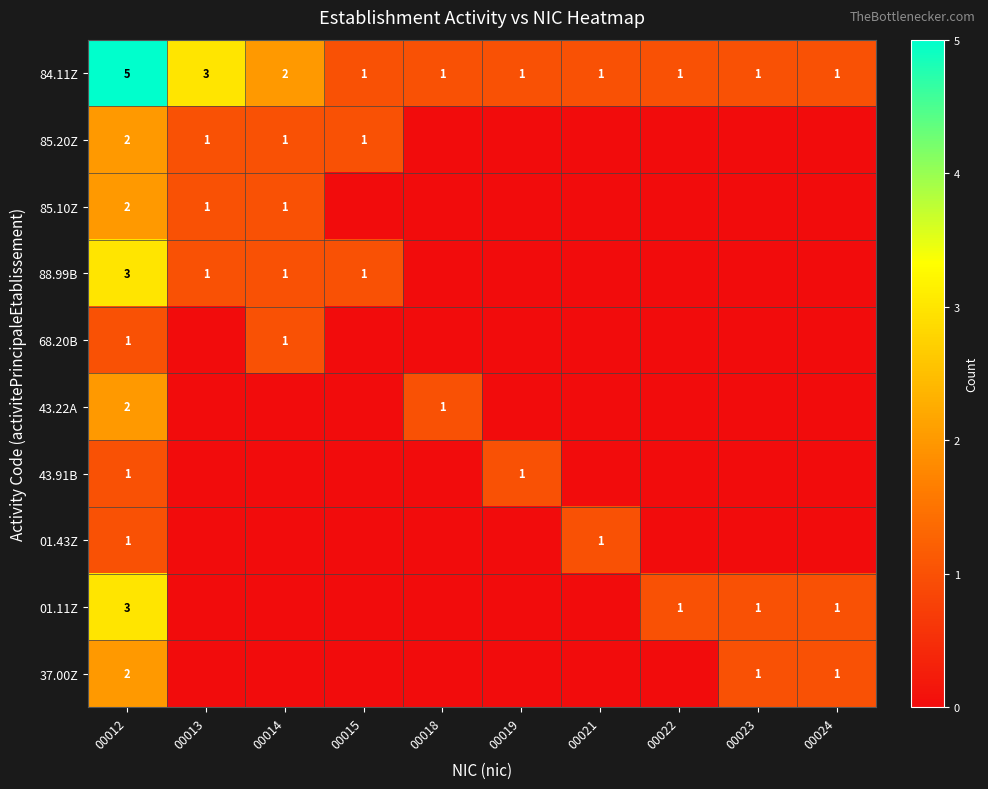

At which category does the chart reach its minimum across all series?

00018